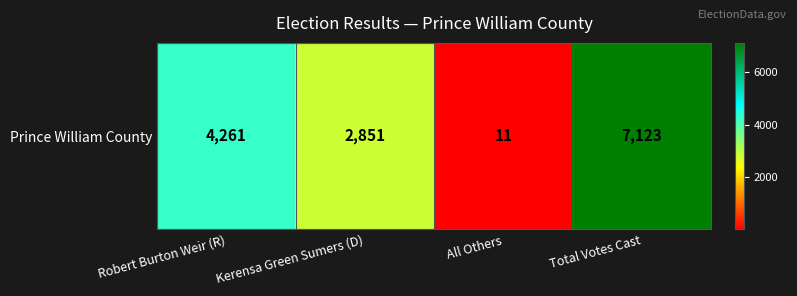

List the labels in order of value, largest first.

Total Votes Cast, Robert Burton Weir (R), Kerensa Green Sumers (D), All Others